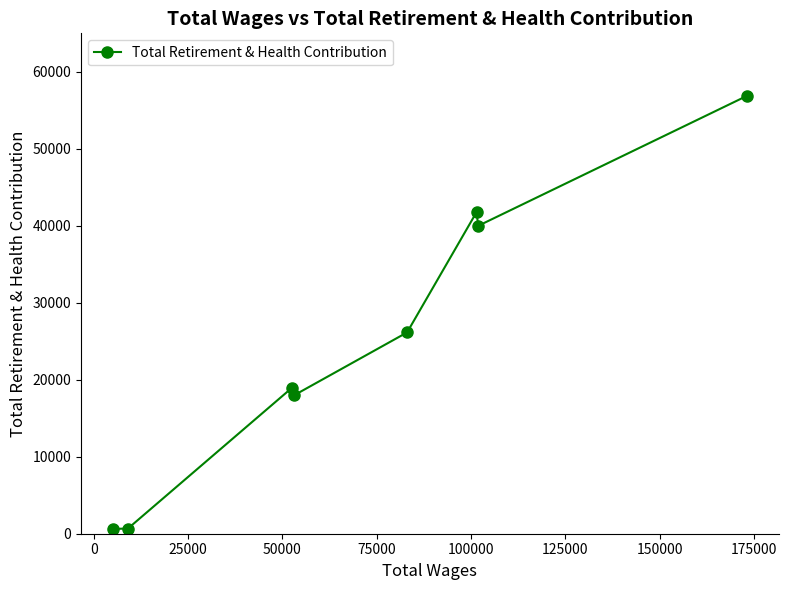

What is the average value?

25380